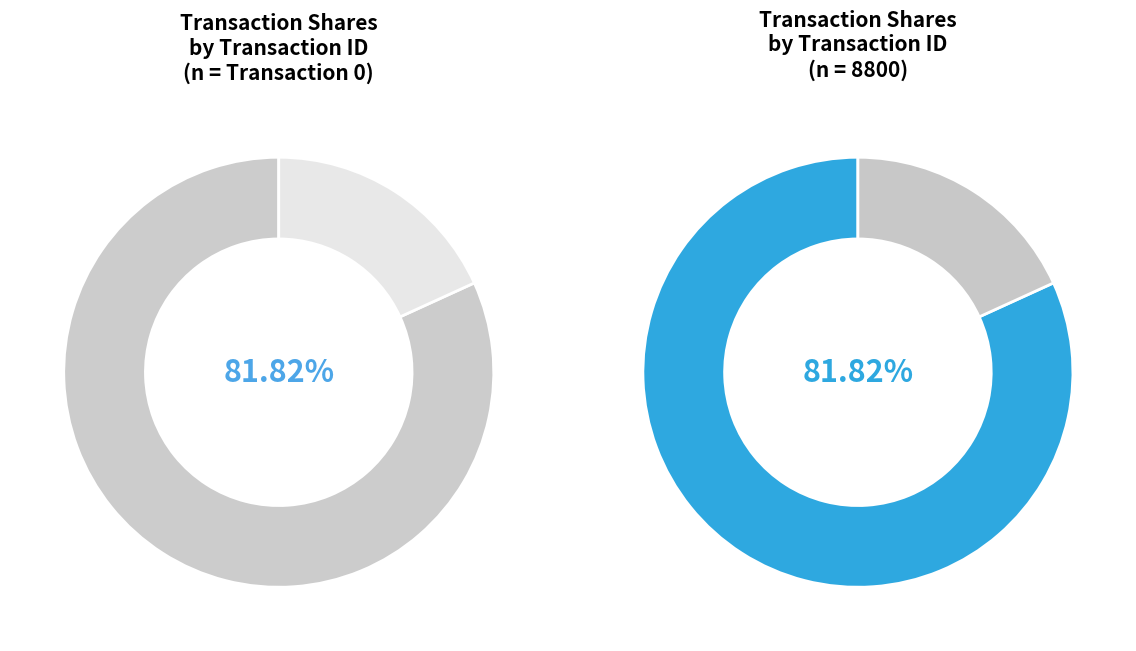

What is the smallest slice in the pie chart?

1